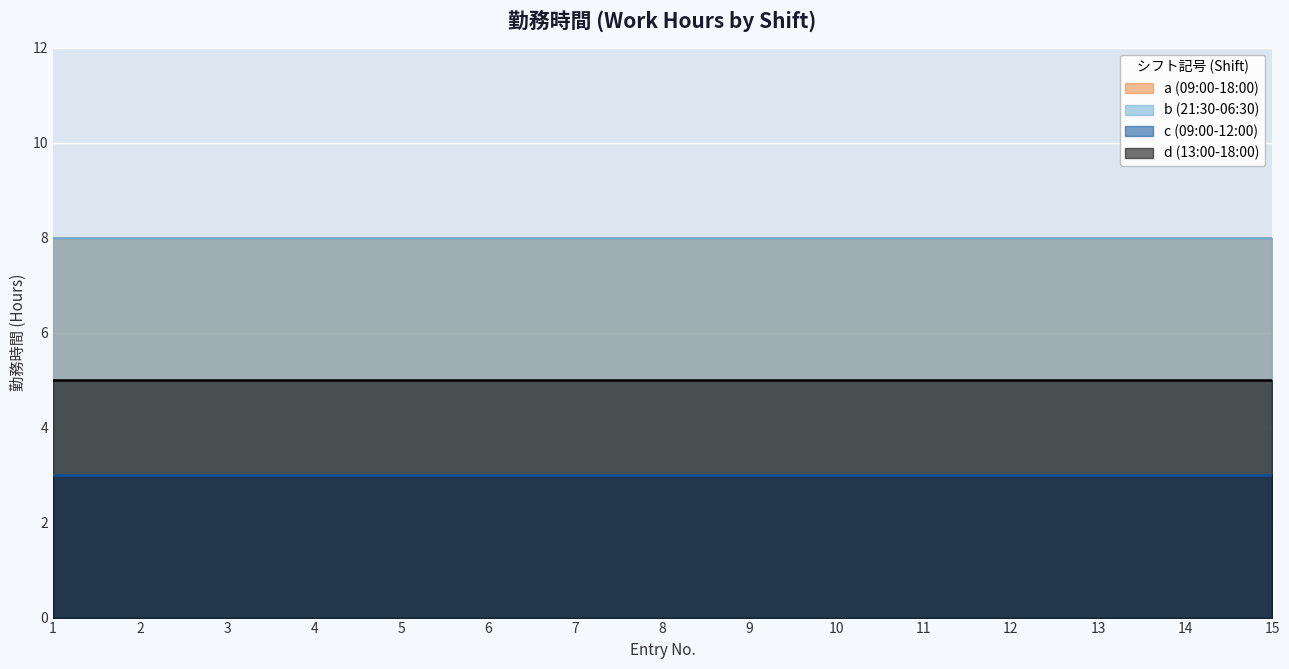

What is the minimum value for a (09:00-18:00)?

8.0